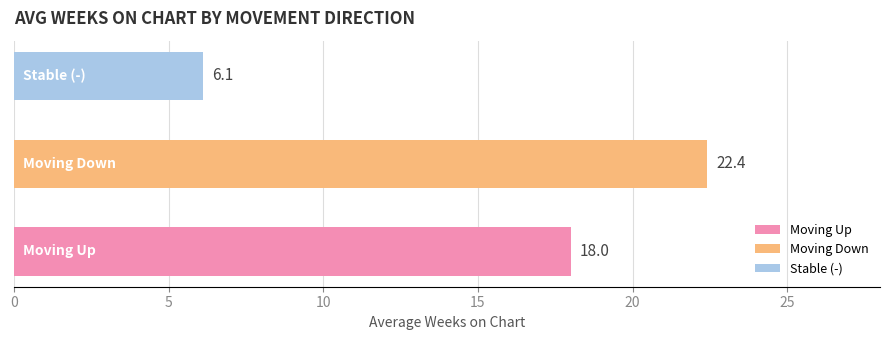

What is the minimum value shown in the chart?

6.1